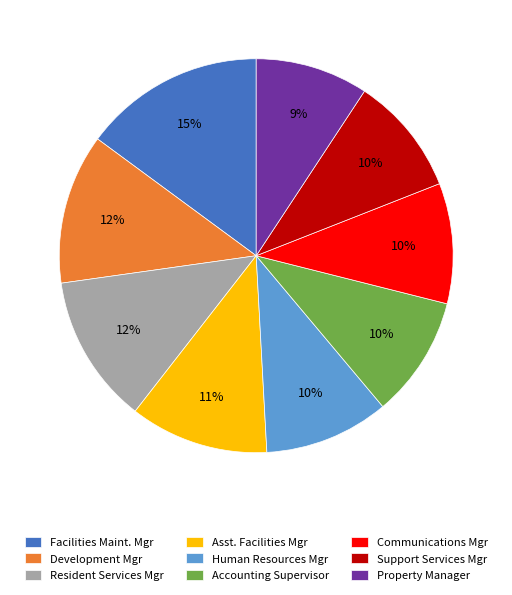

Approximately how many times larger is the value at Resident Services Mgr compared to Development Mgr?

1.0